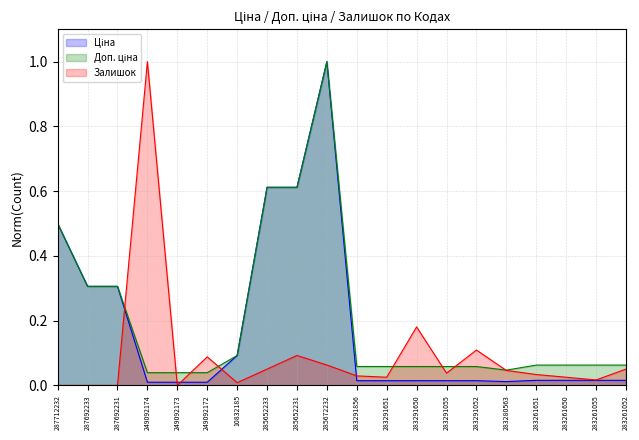

Which series has the largest total across all categories?

Доп. ціна